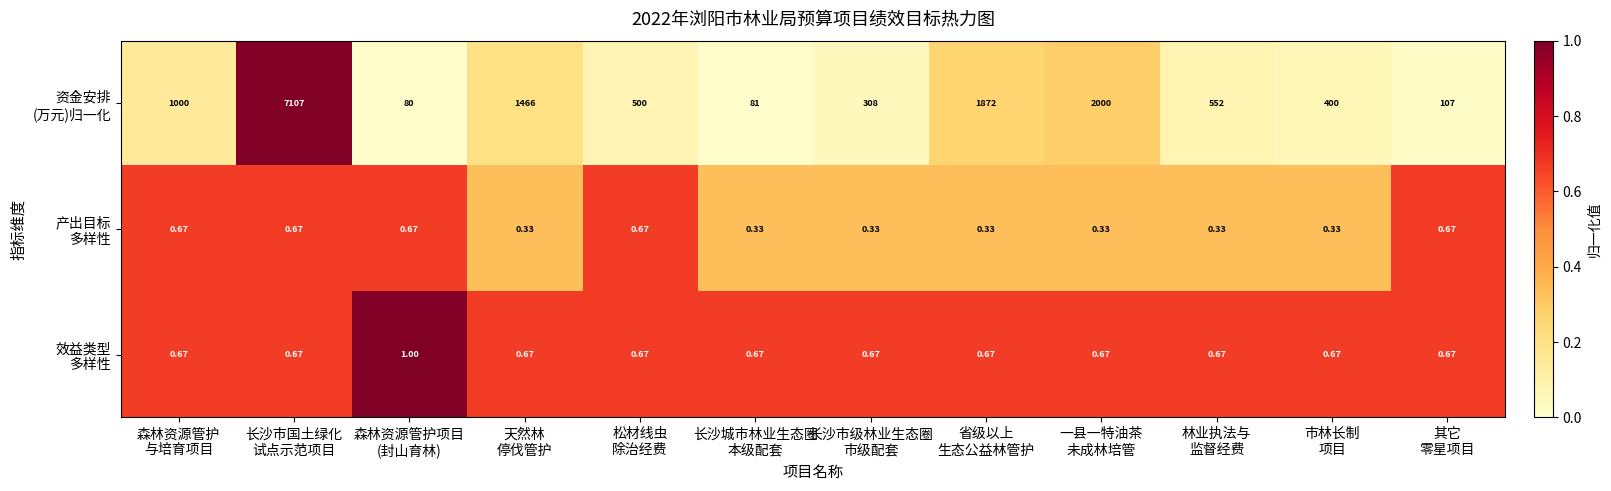

At how many categories does at least one series exceed 0?

12